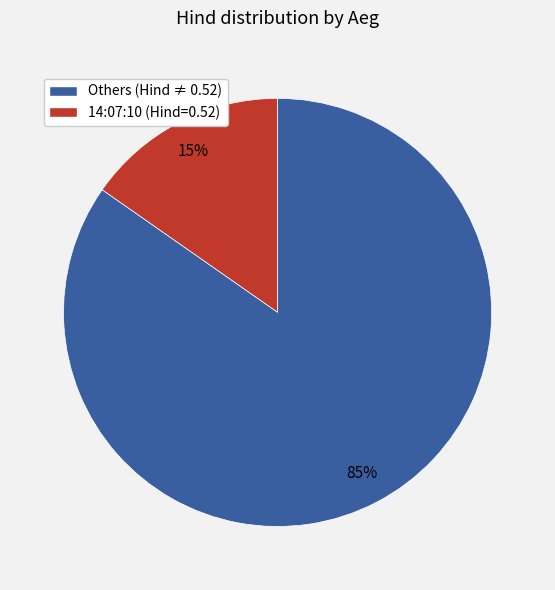

Is there a majority slice in this chart?

Yes